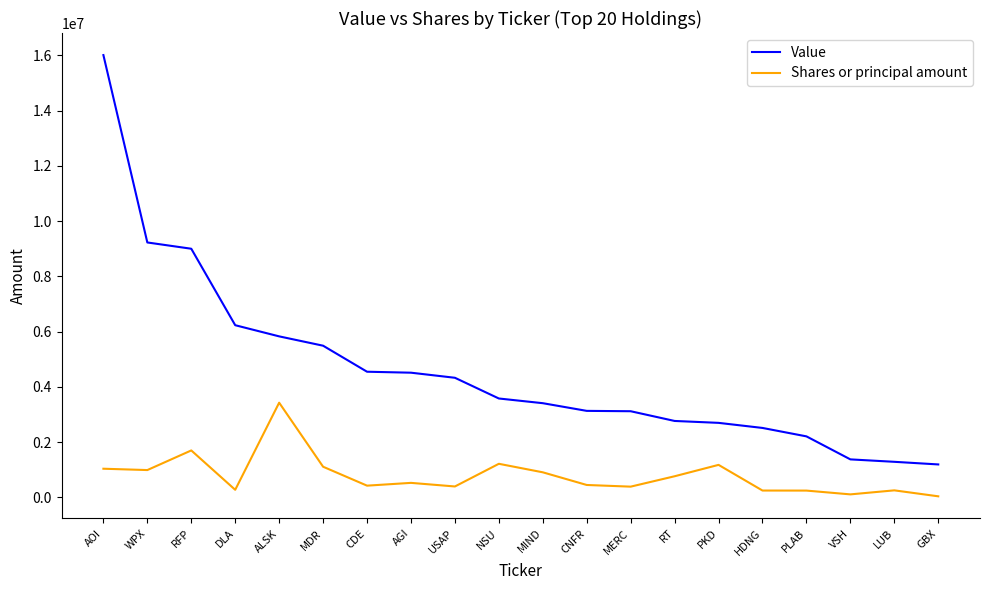

True or false: Value and Shares or principal amount intersect in this chart.

False